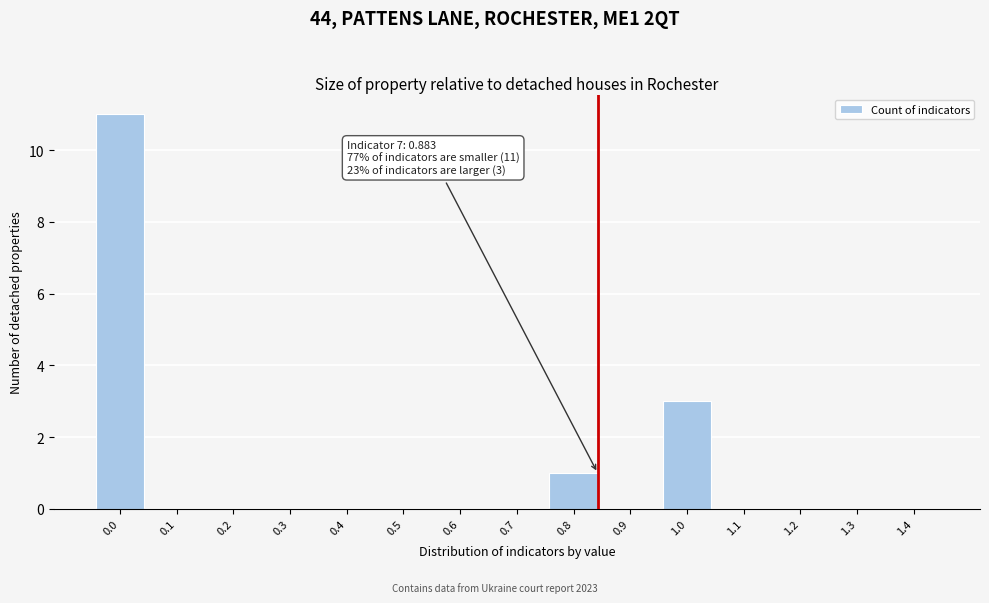

Reading left to right, what are all the values shown in this chart?

0.0=11	0.1=0	0.2=0	0.3=0	0.4=0	0.5=0	0.6=0	0.7=0	0.8=1	0.9=0	1.0=3	1.1=0	1.2=0	1.3=0	1.4=0